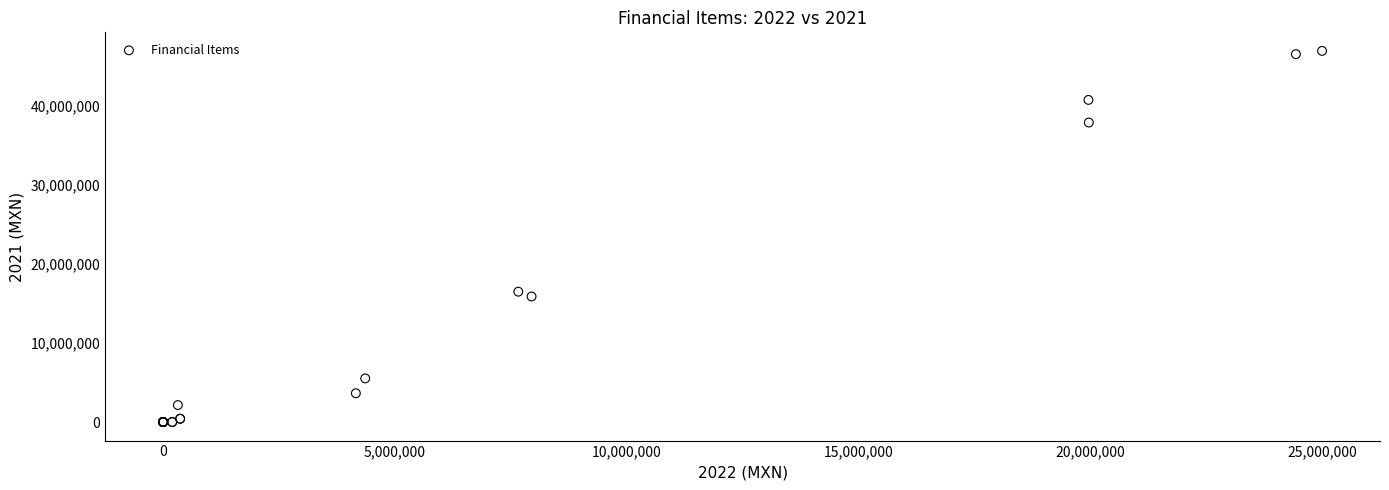

What Y value in the scatter plot is closest to 23452845?

16474266.1